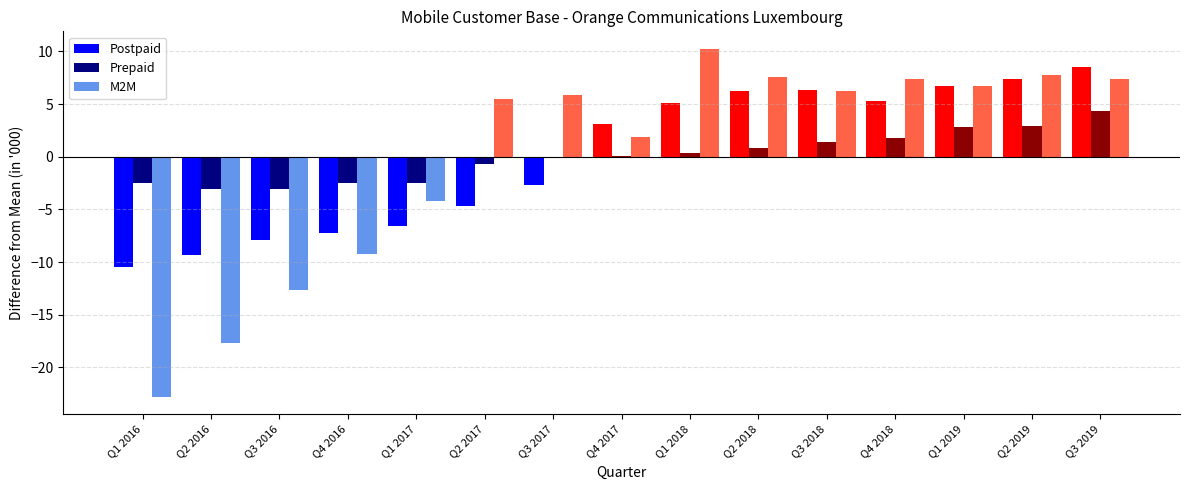

Is it true that Postpaid equals -6.5 at Q1 2017?

True